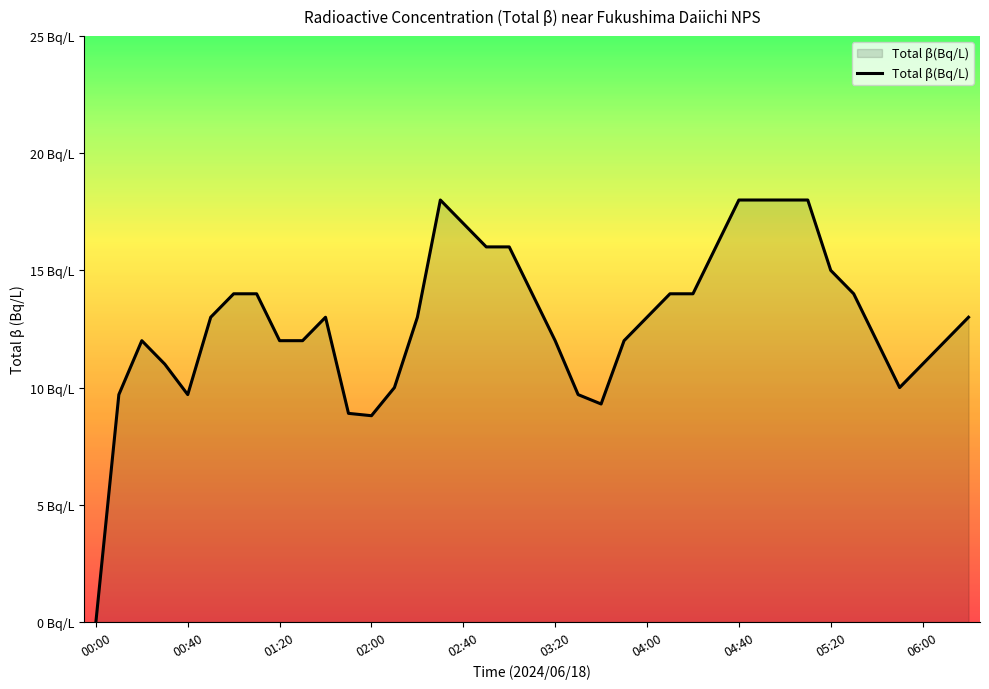

At which category does the chart reach its peak across all series?

15